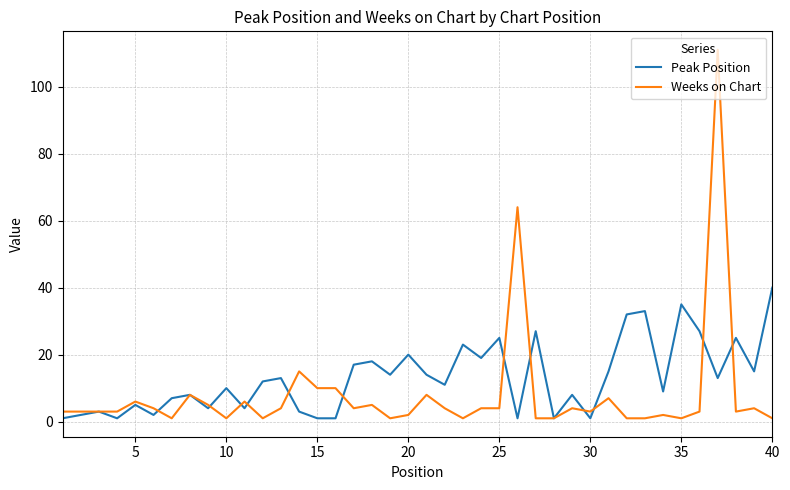

Which series has the widest spread of values?

Weeks on Chart